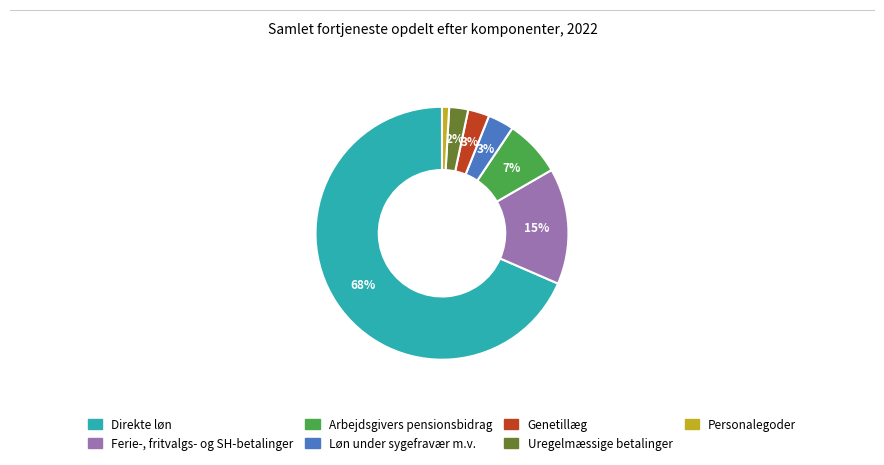

What is the largest slice in the pie chart?

Direkte løn